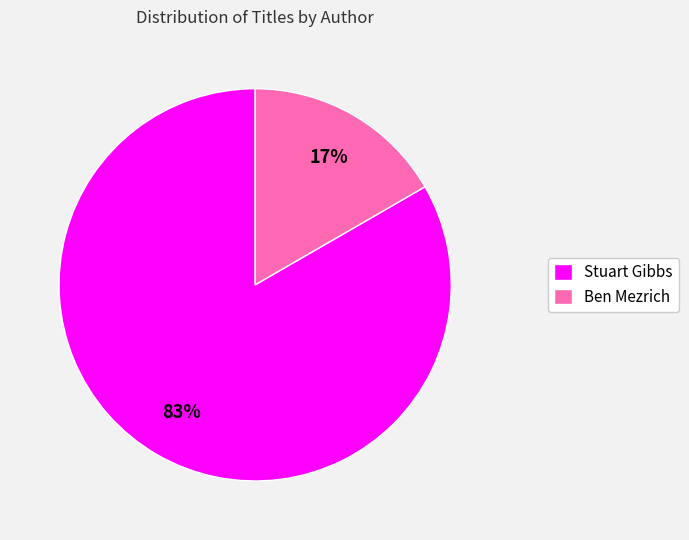

What is the majority slice?

Stuart Gibbs